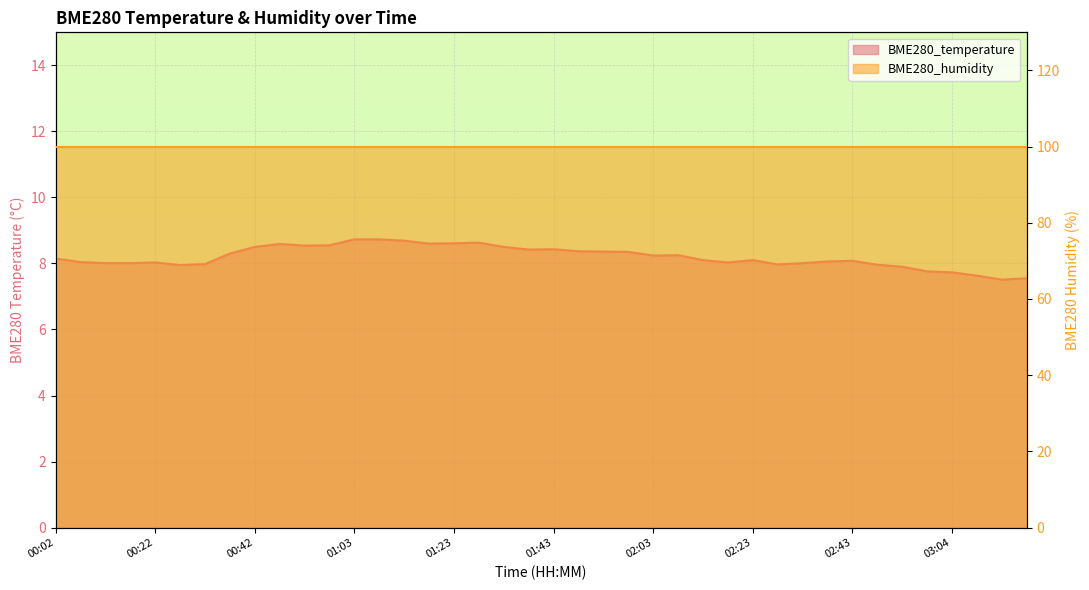

Reading left to right, extract all data points from this chart.

00:02=8.2	00:07=8.0	00:12=8.0	00:17=8.0	00:22=8.0	00:27=8.0	00:32=8.0	00:37=8.3	00:42=8.5	00:47=8.6	00:52=8.5	00:57=8.6	01:03=8.7	01:08=8.7	01:13=8.7	01:18=8.6	01:23=8.6	01:28=8.6	01:33=8.5	01:38=8.4	01:43=8.4	01:48=8.4	01:53=8.4	01:58=8.3	02:03=8.2	02:08=8.2	02:13=8.1	02:18=8.0	02:23=8.1	02:28=8.0	02:33=8.0	02:38=8.1	02:43=8.1	02:48=8.0	02:54=7.9	02:59=7.8	03:04=7.7	03:09=7.6	03:14=7.5	03:19=7.5